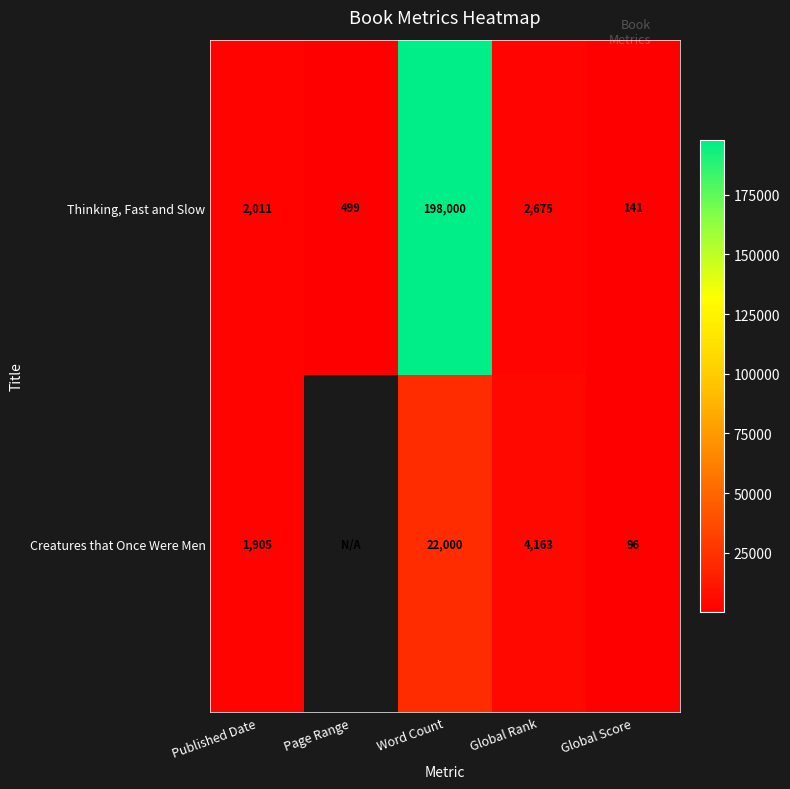

How many values in the Thinking, Fast and Slow series are below 2011?

2